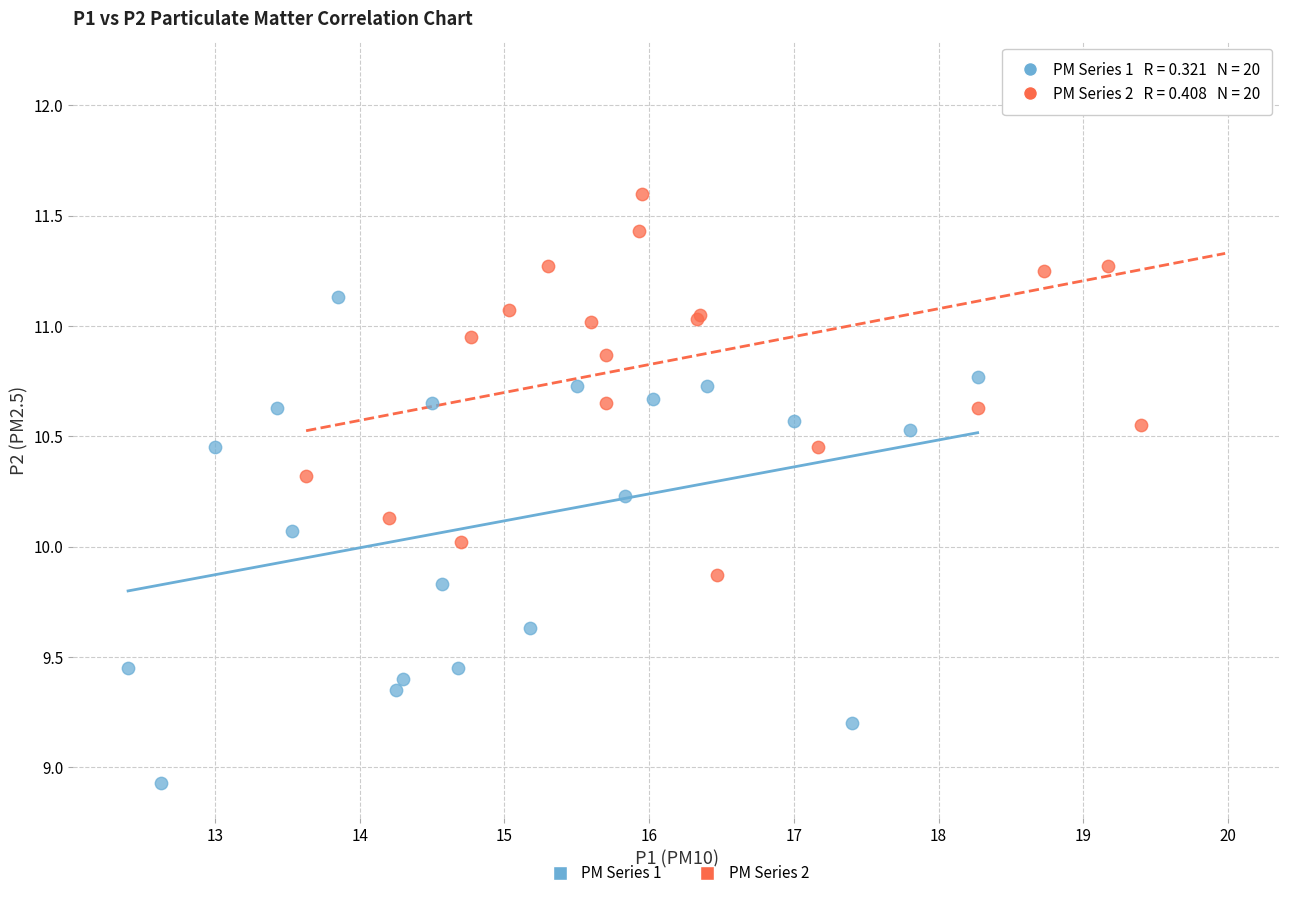

Which series reaches the minimum Y coordinate?

PM Series 1